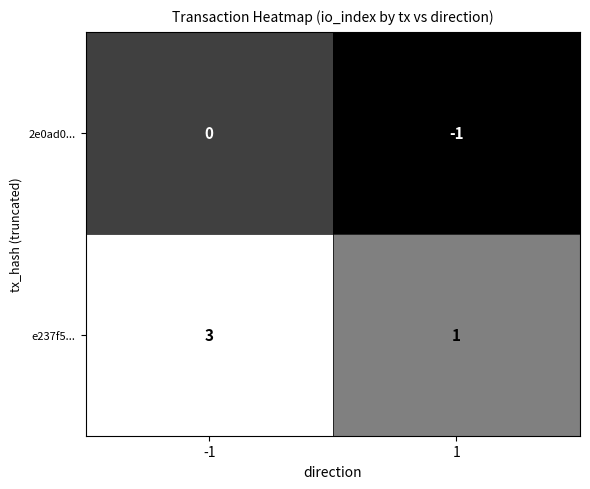

What is the sum of all e237f5... values?

4